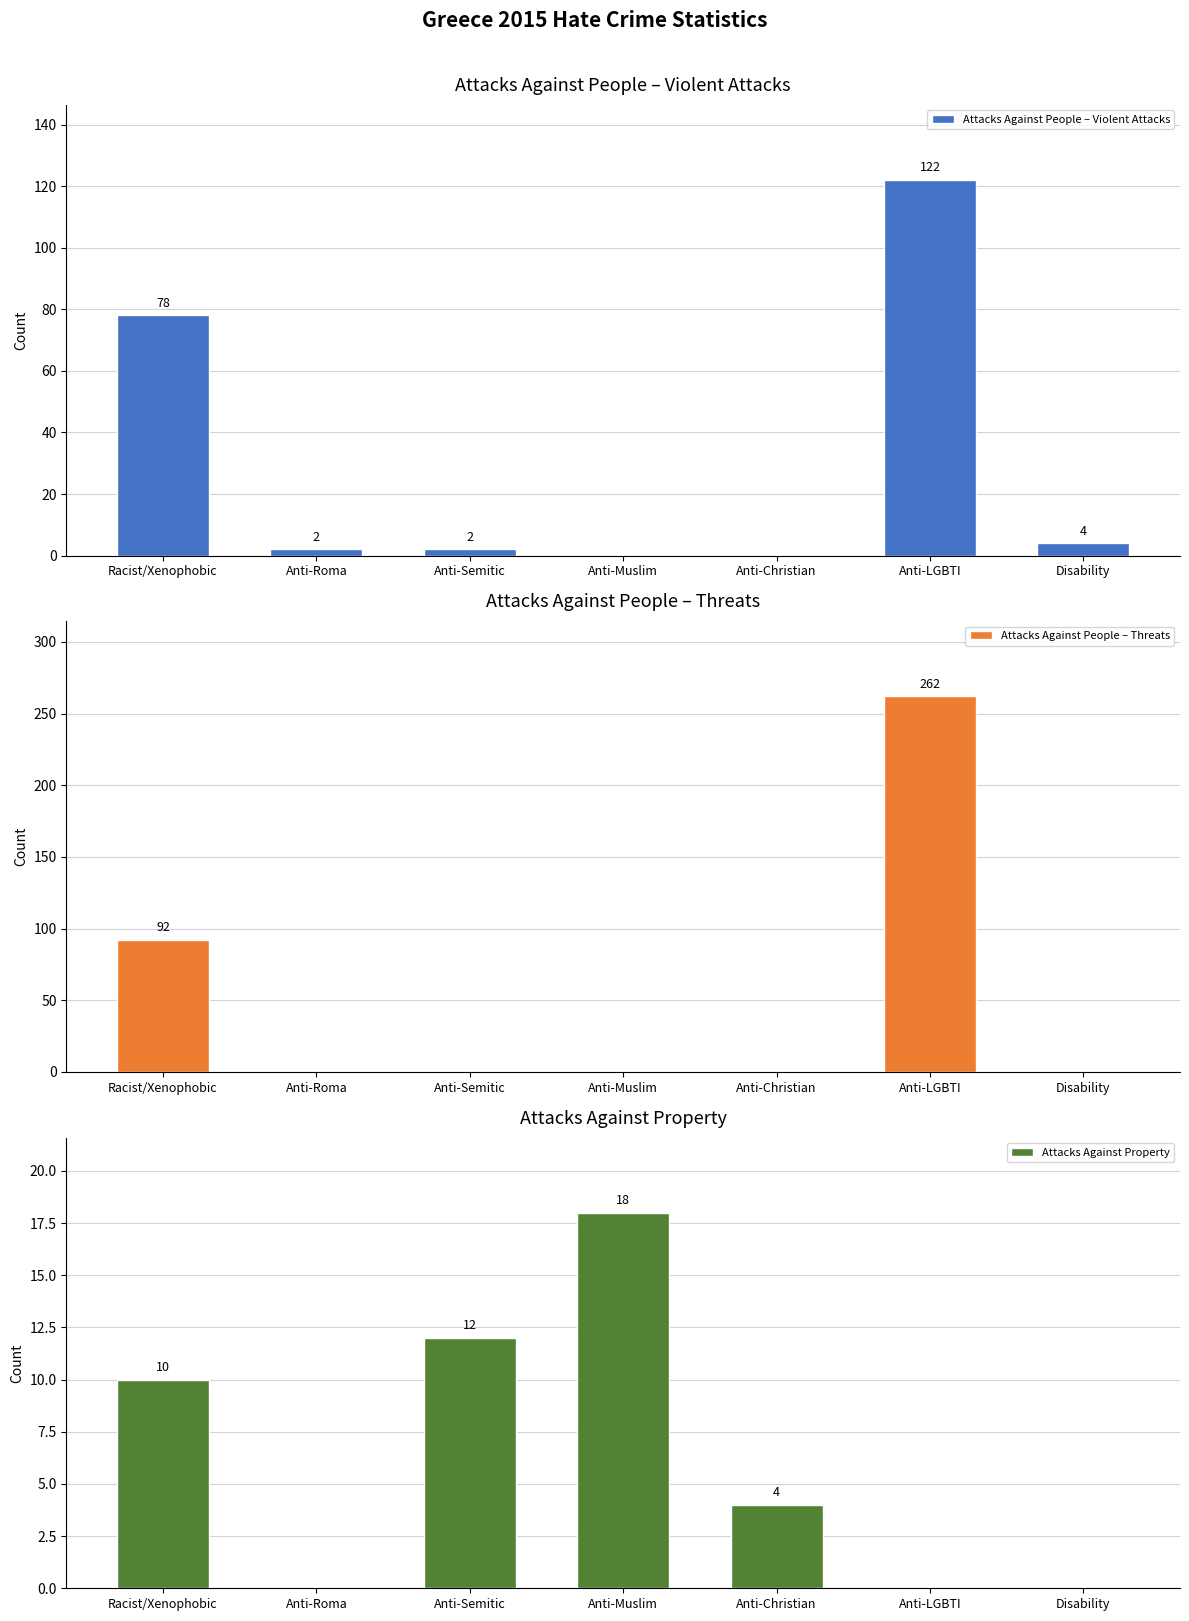

At how many categories does at least one series exceed 76?

2